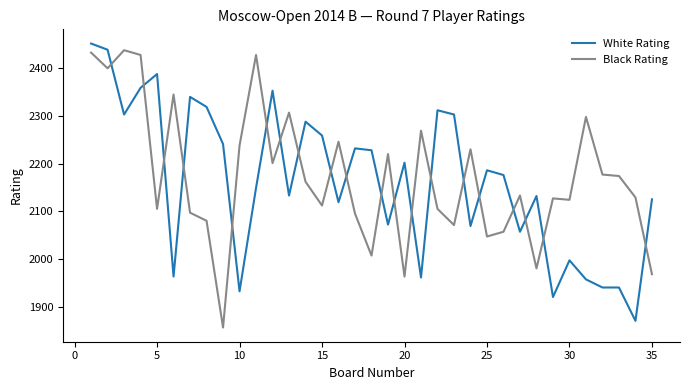

What is the minimum value shown in the chart?

1856